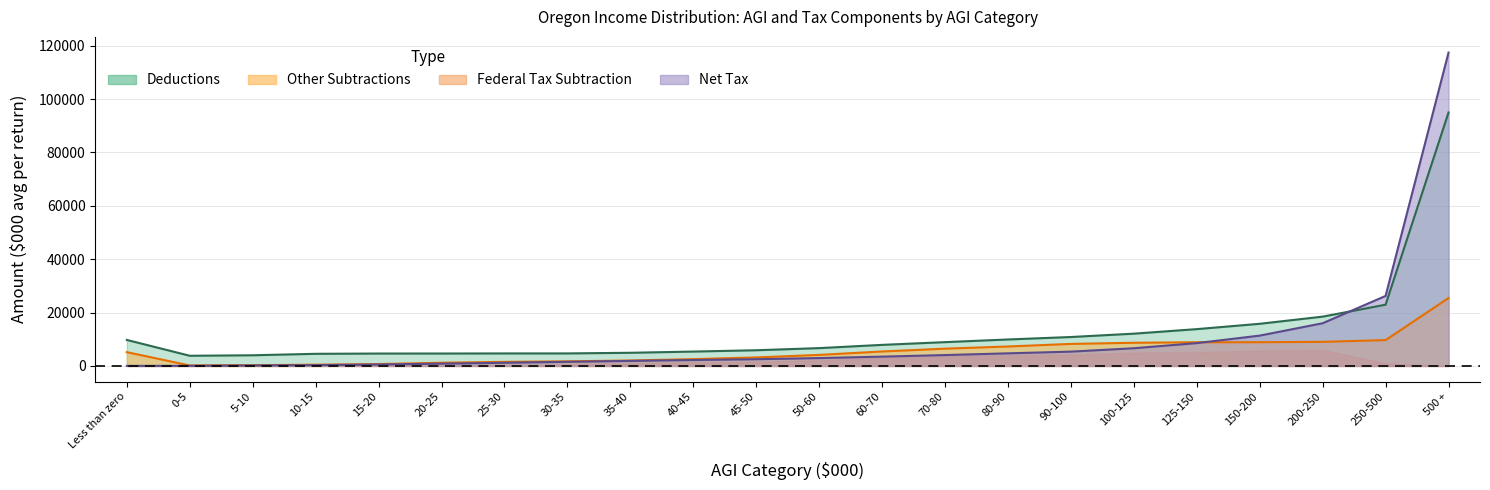

At how many categories does at least one series exceed 27680?

1